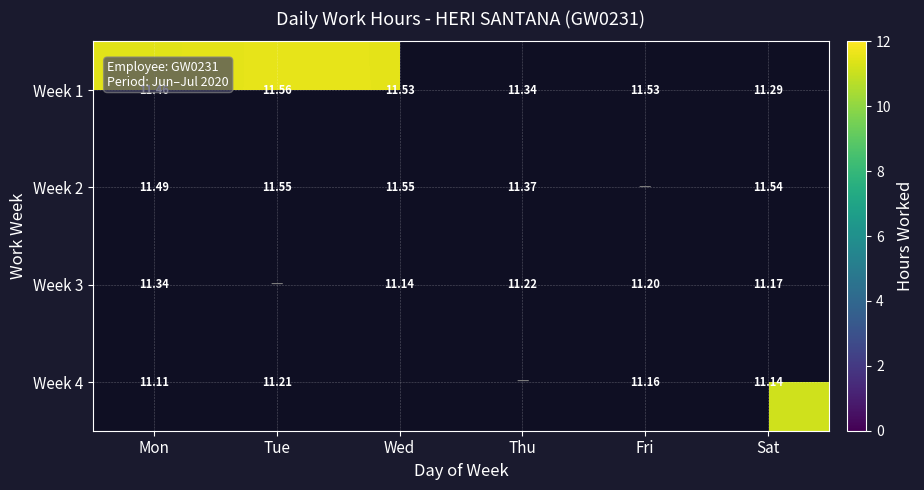

At which category does the chart reach its minimum across all series?

Mon